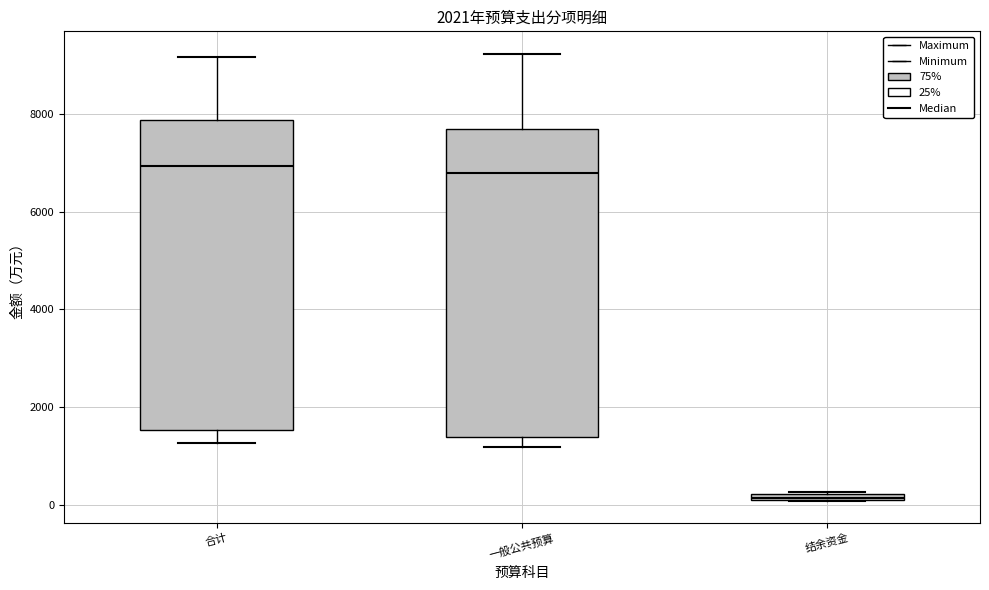

Where is the upper edge of the box for 一般公共预算 on the y-axis? The values are not printed on the chart, so give them approximately, as read against the axis.

7600